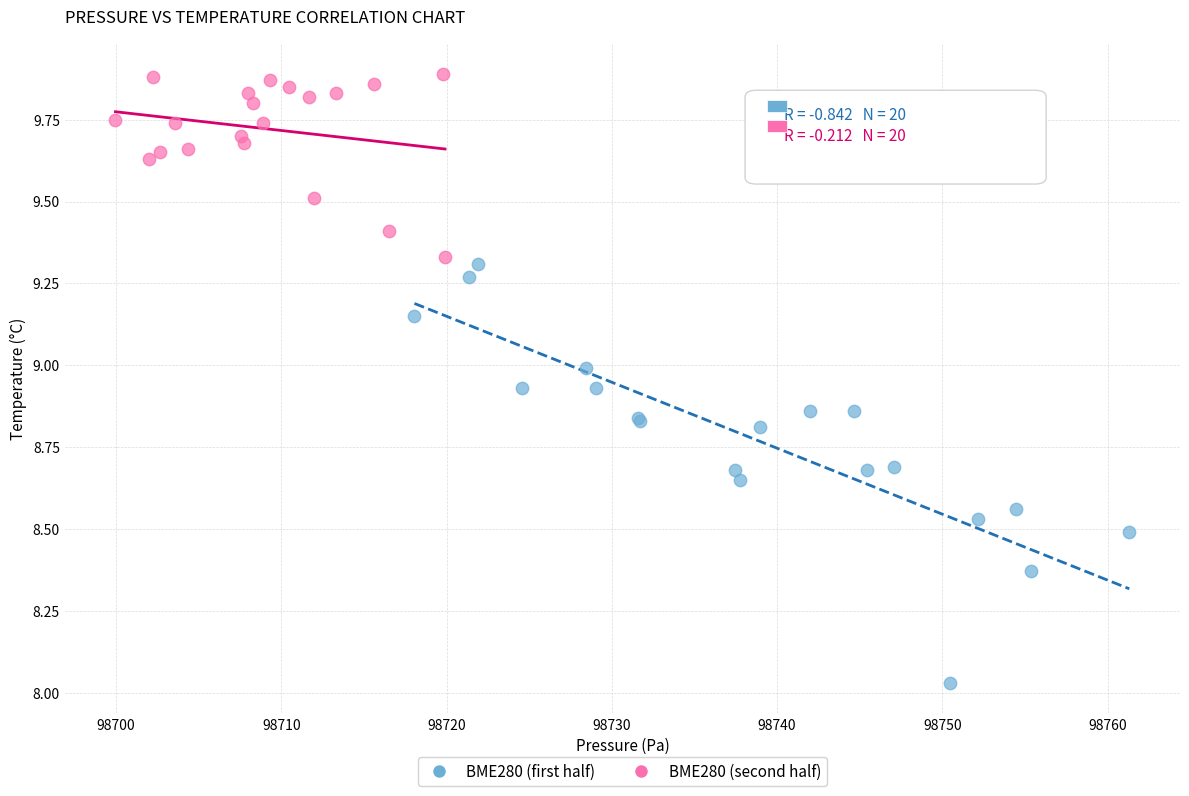

Which series has the widest spread of Y values?

BME280 (first half)